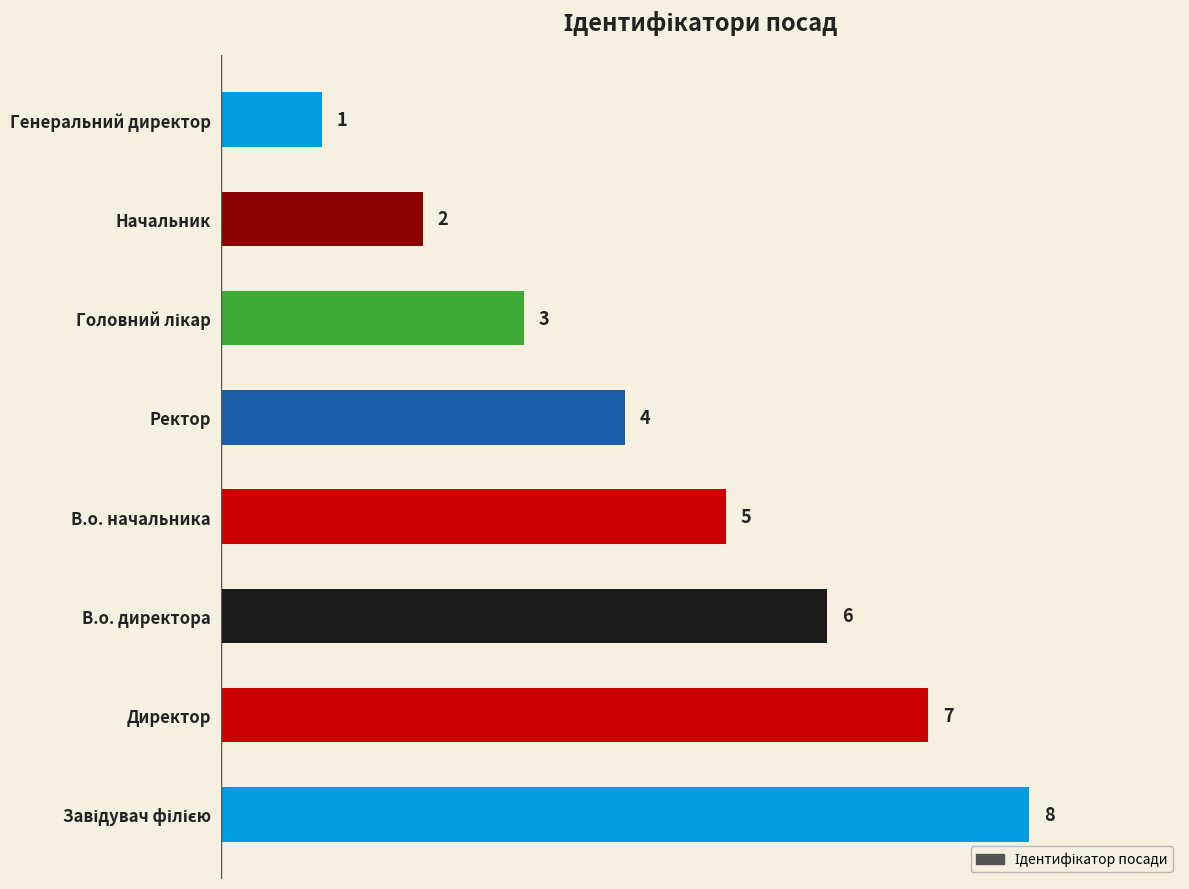

Which has a higher value, Ректор or В.о. начальника?

В.о. начальника